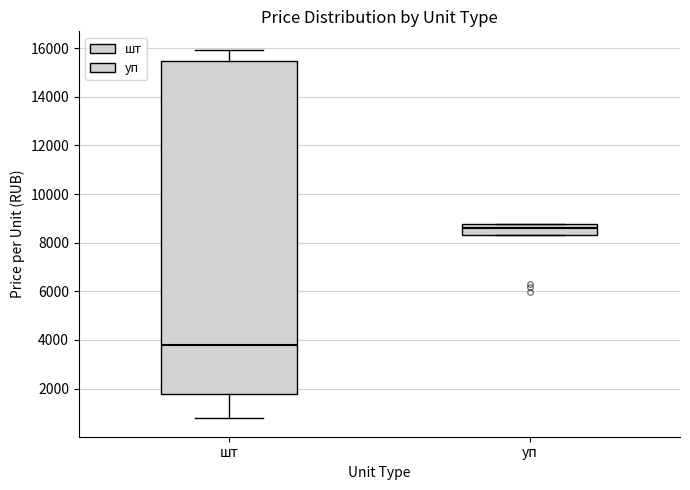

Comparing the boxes themselves (not the whiskers), which one is the tallest?

шт